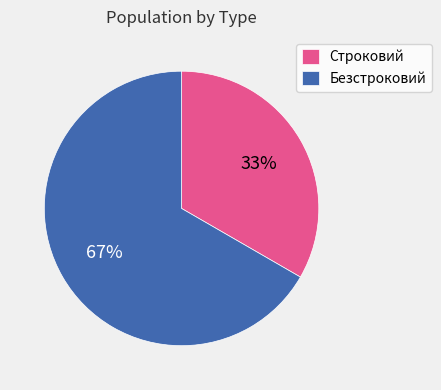

How many segments does this pie chart have?

2